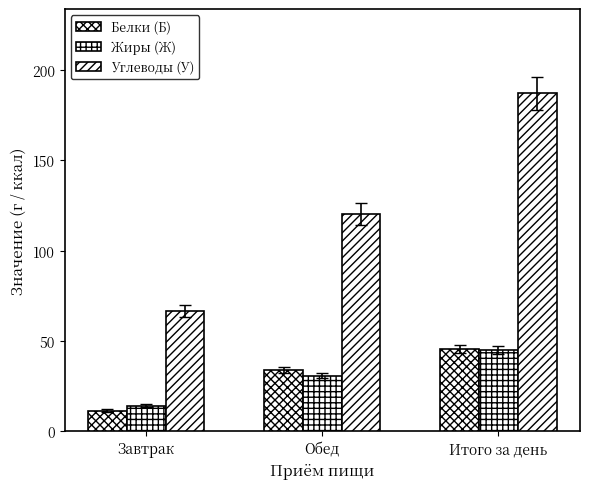

Which series has the largest range (max minus min)?

Углеводы (У)